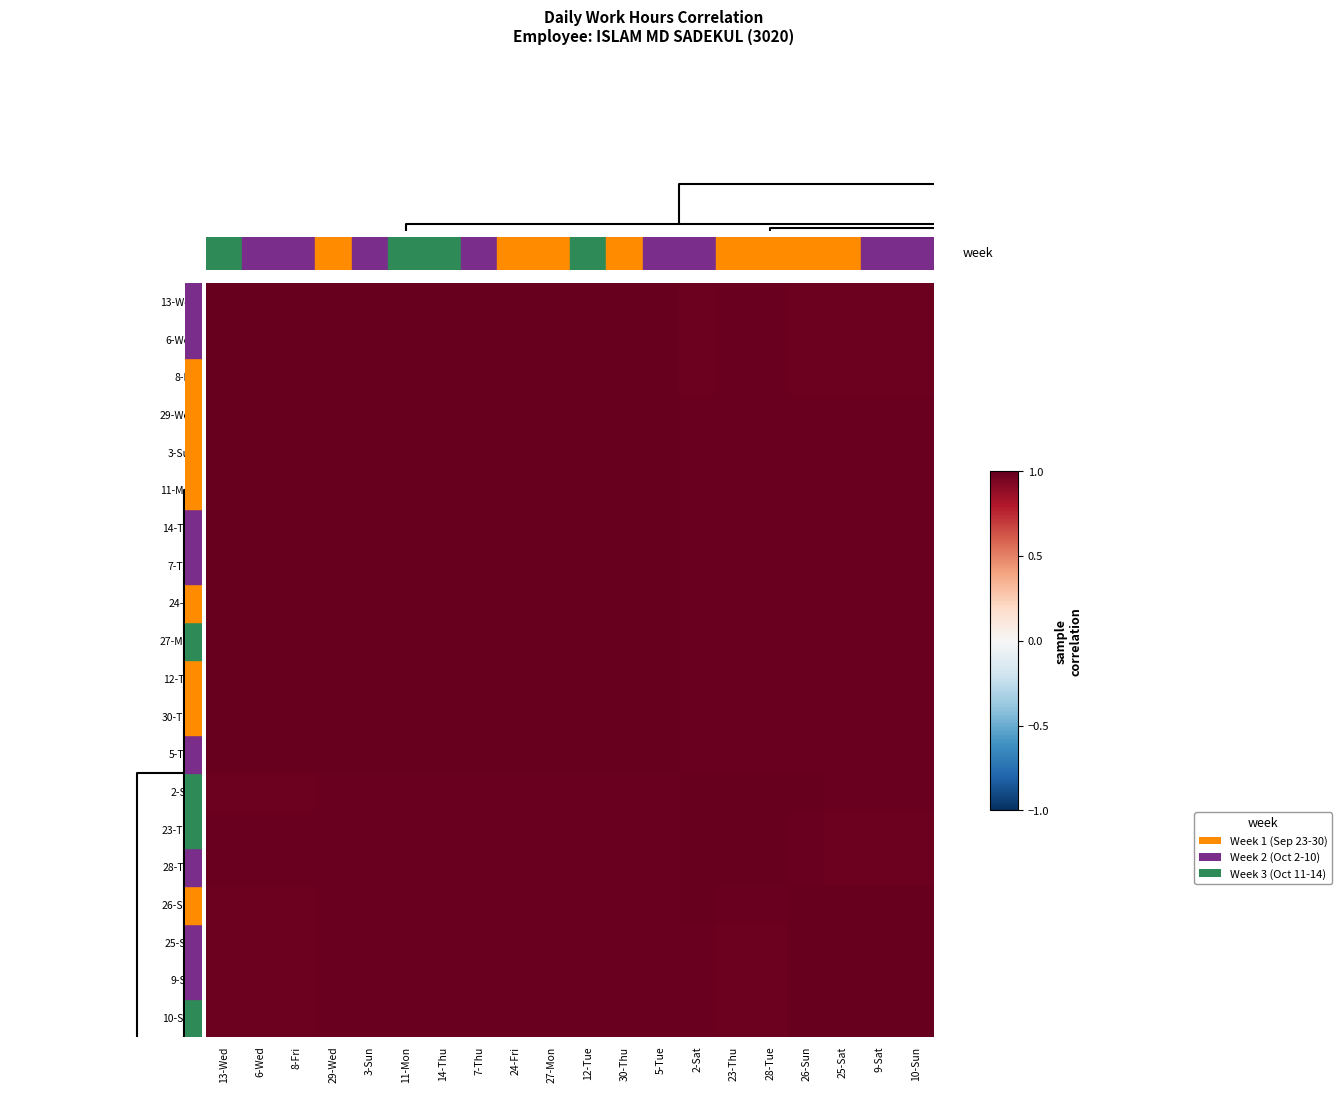

What is the greatest value displayed?

1.0